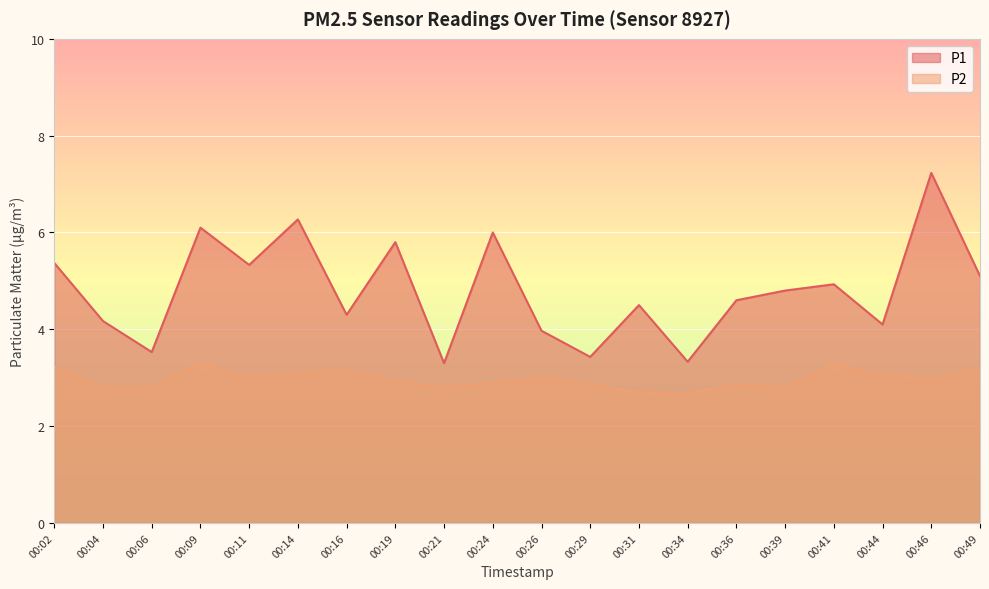

What is the value of the P2 point at the 8th from the left?

2.9